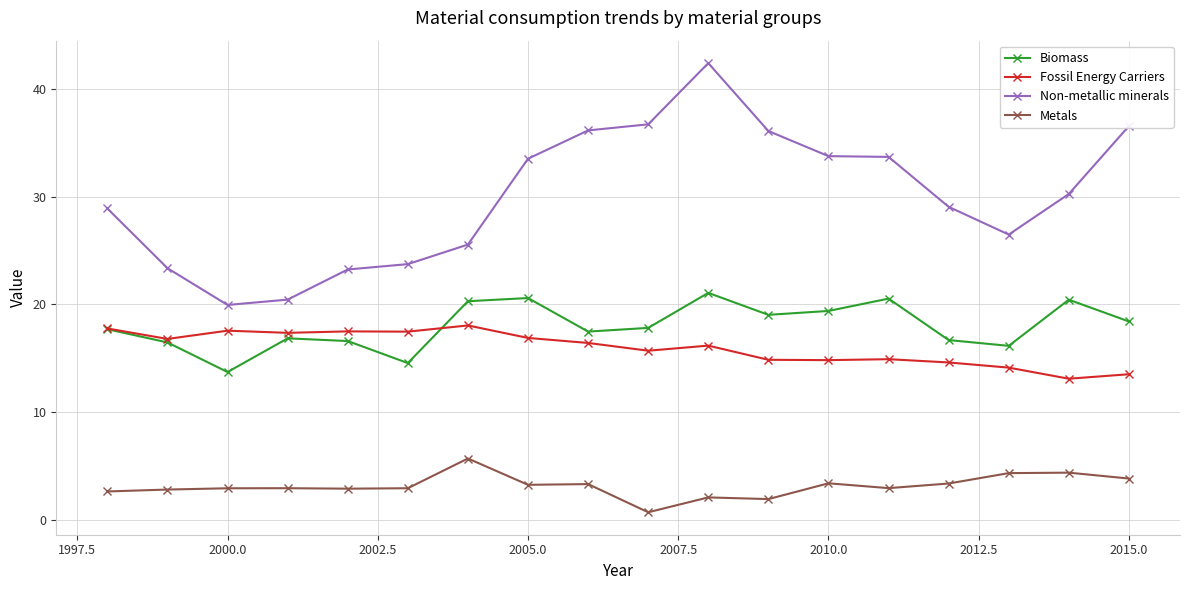

What is the minimum value for Biomass?

13.7